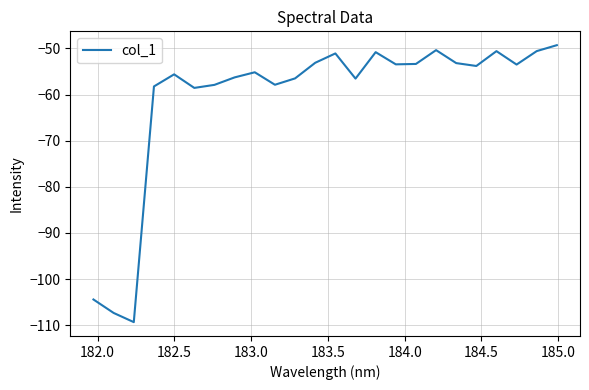

What is the greatest value displayed?

-49.3